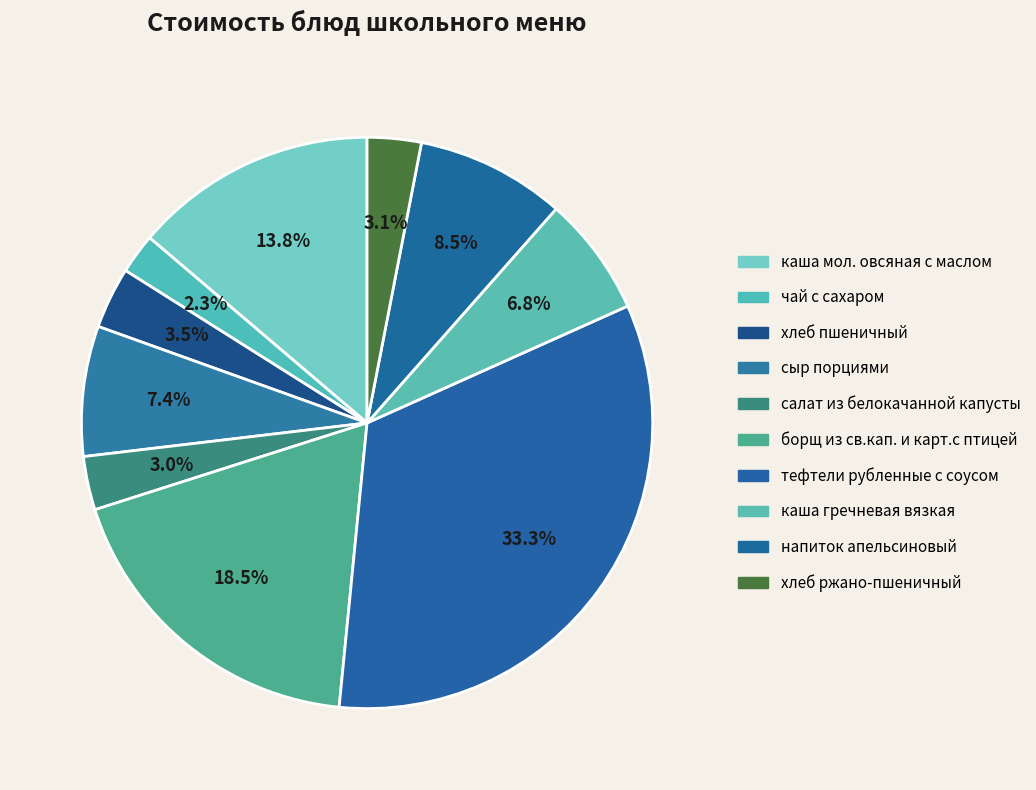

The каша гречневая вязкая slice represents 7% of the pie. True or false?

True